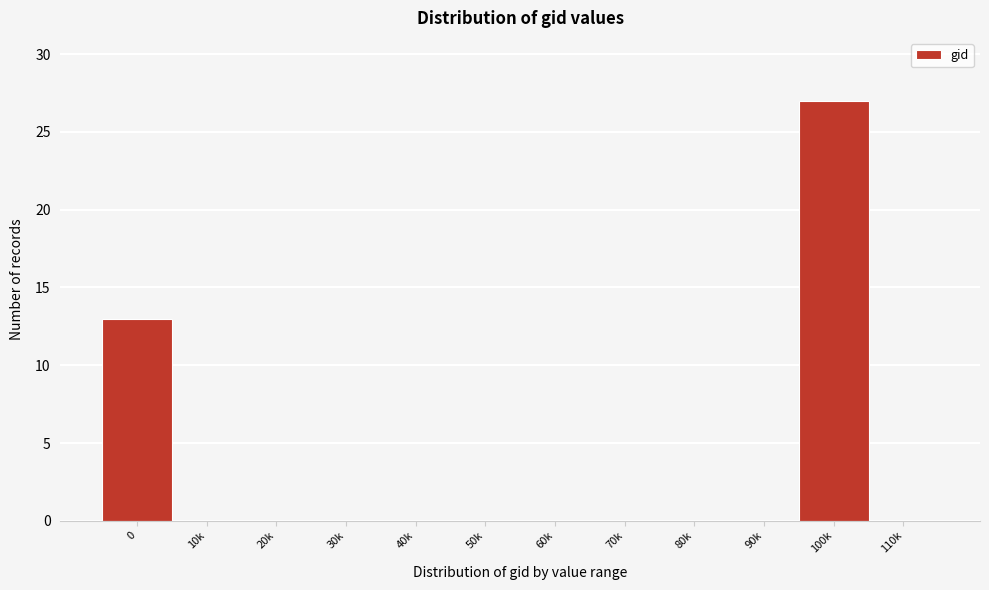

Reading right to left, extract all data points from this chart.

110k=0	100k=27	90k=0	80k=0	70k=0	60k=0	50k=0	40k=0	30k=0	20k=0	10k=0	0=13